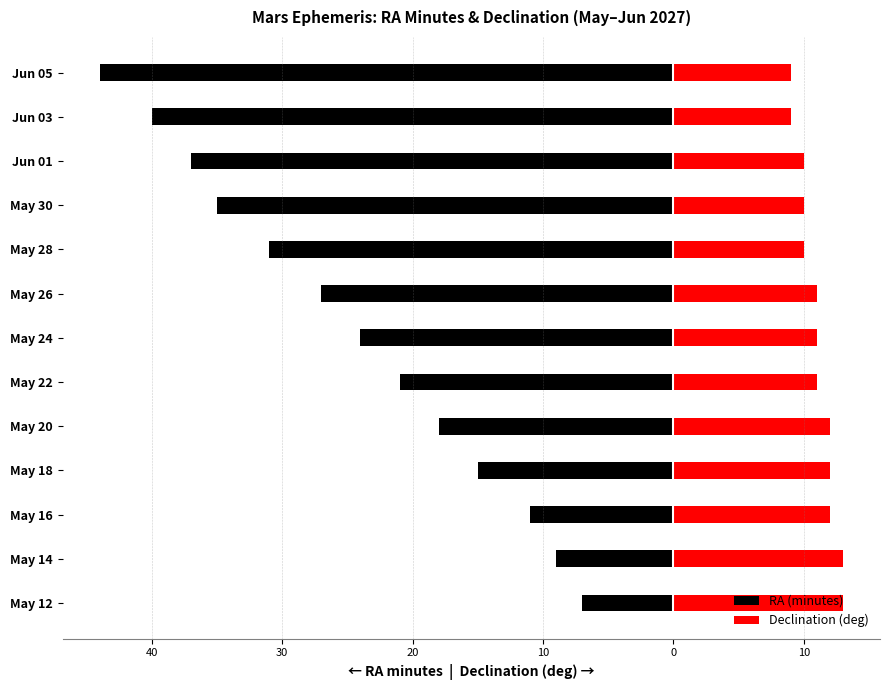

What is the average value of the Declination (deg) series?

11